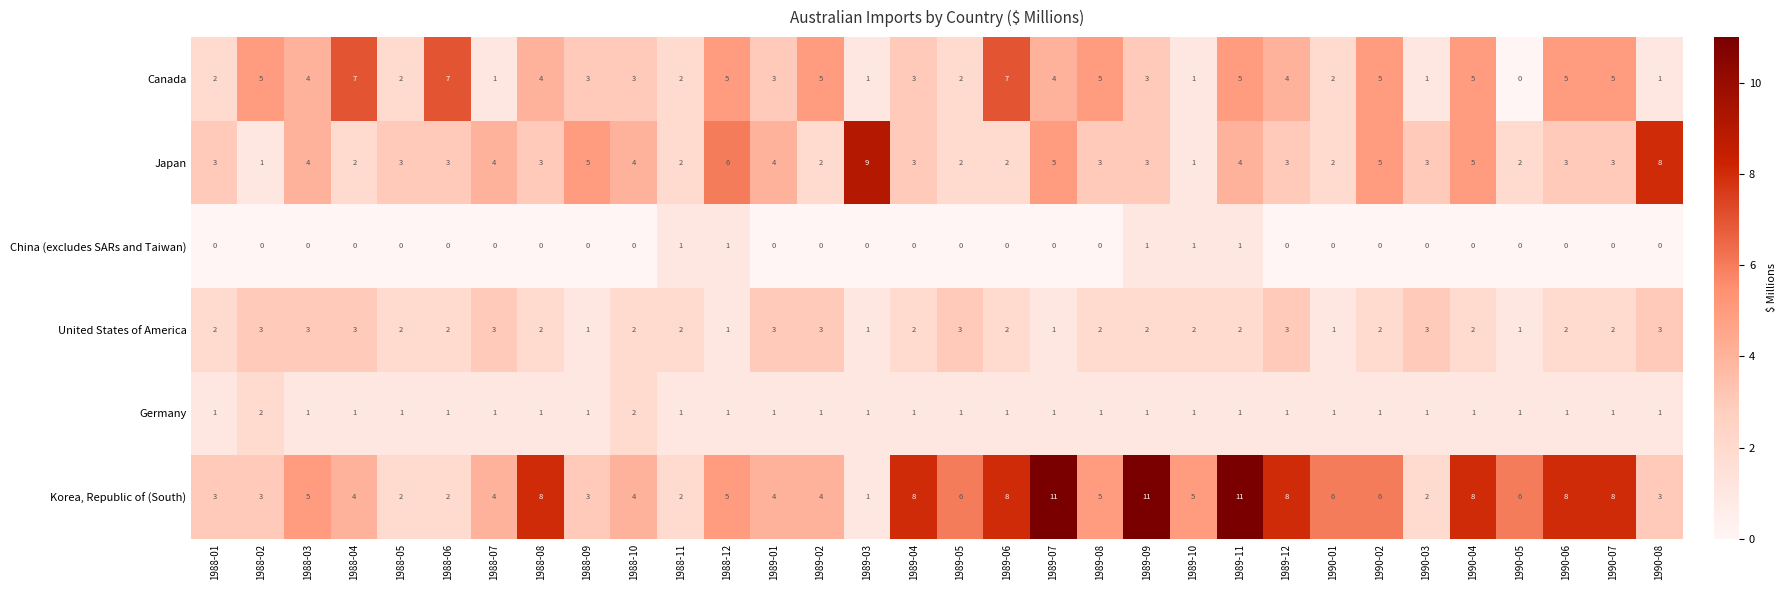

Which series has the largest total across all categories?

Korea, Republic of (South)